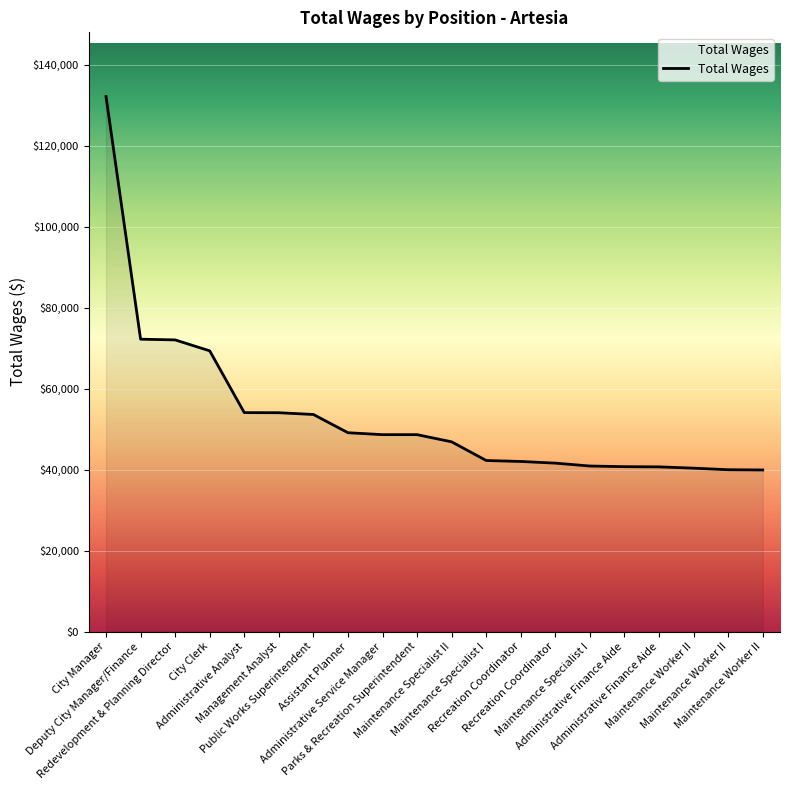

Is this an area chart (filled region under the line)?

Yes